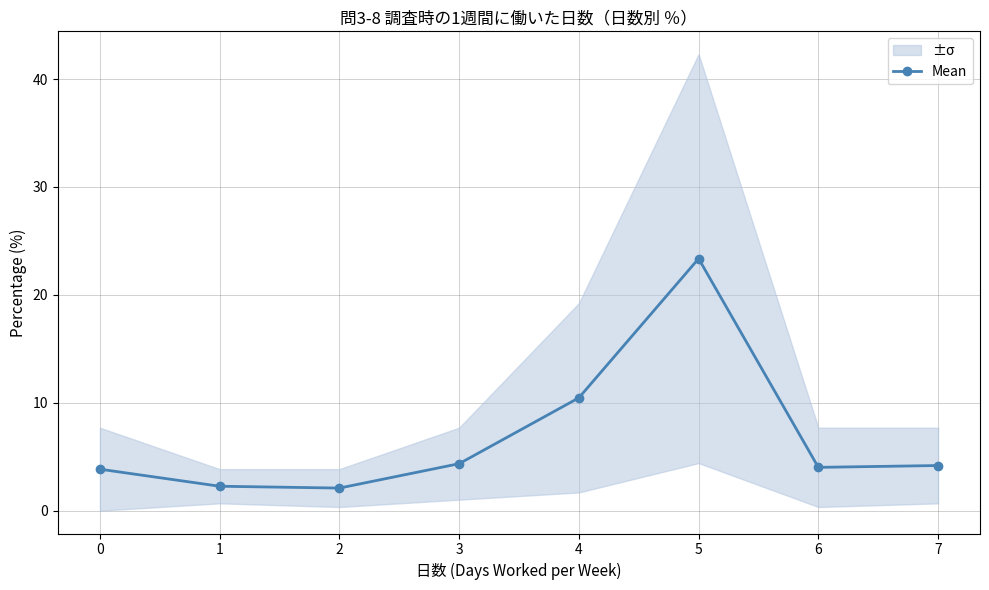

What is the greatest value displayed?

23.4